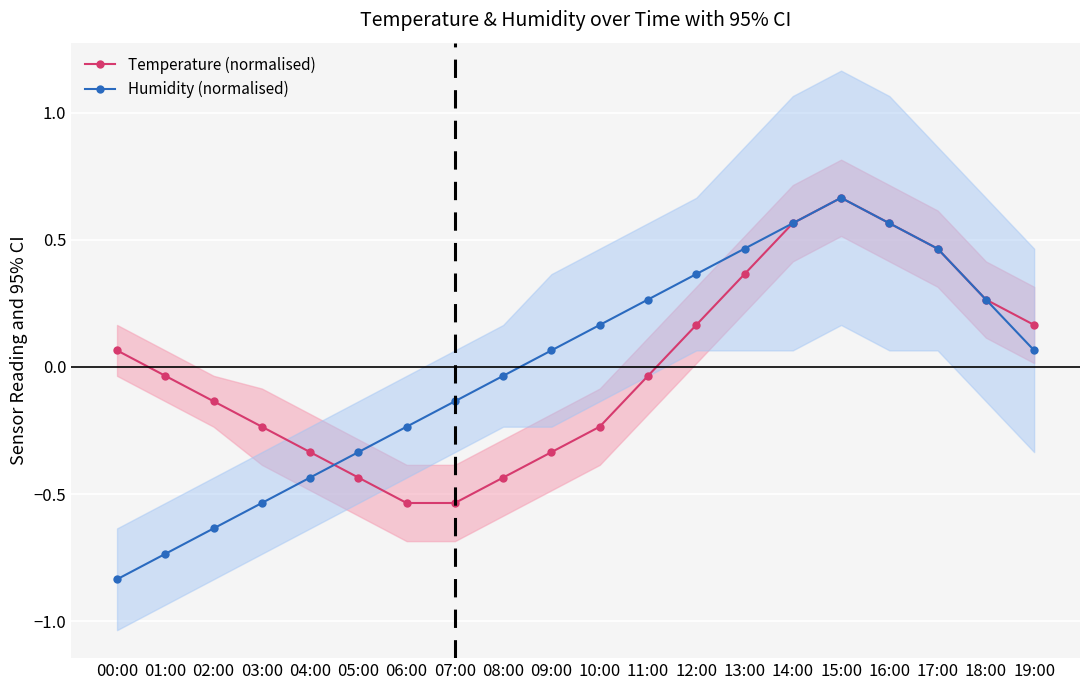

Where is Humidity (normalised) nearest to the value 0?

08:00